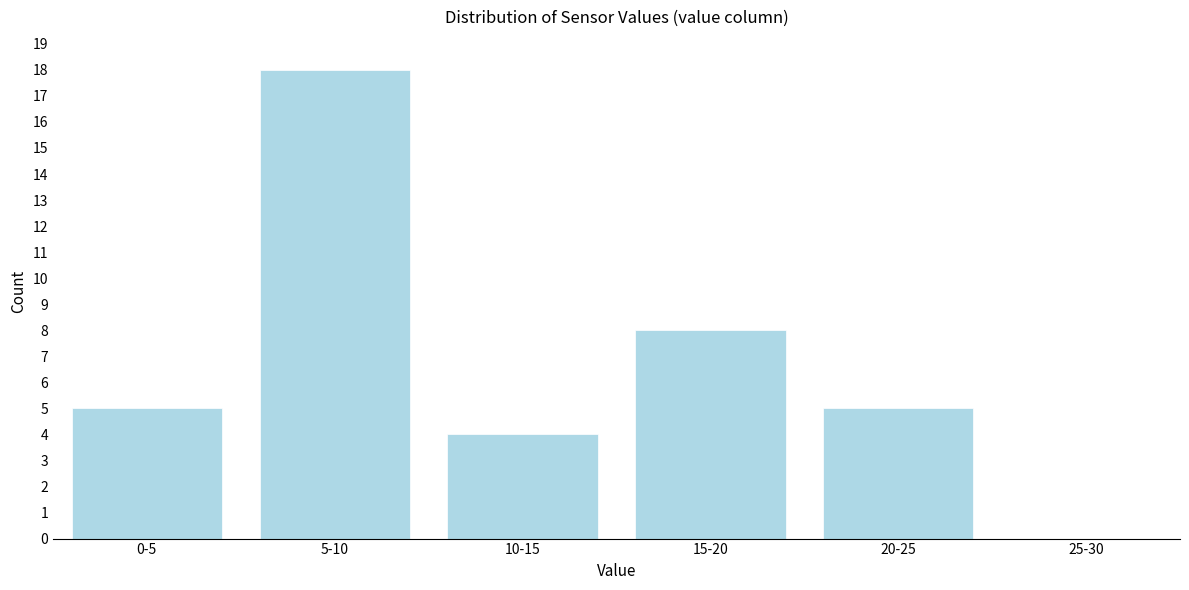

Reading left to right, list all the values displayed in this chart.

0-5=5	5-10=18	10-15=4	15-20=8	20-25=5	25-30=0